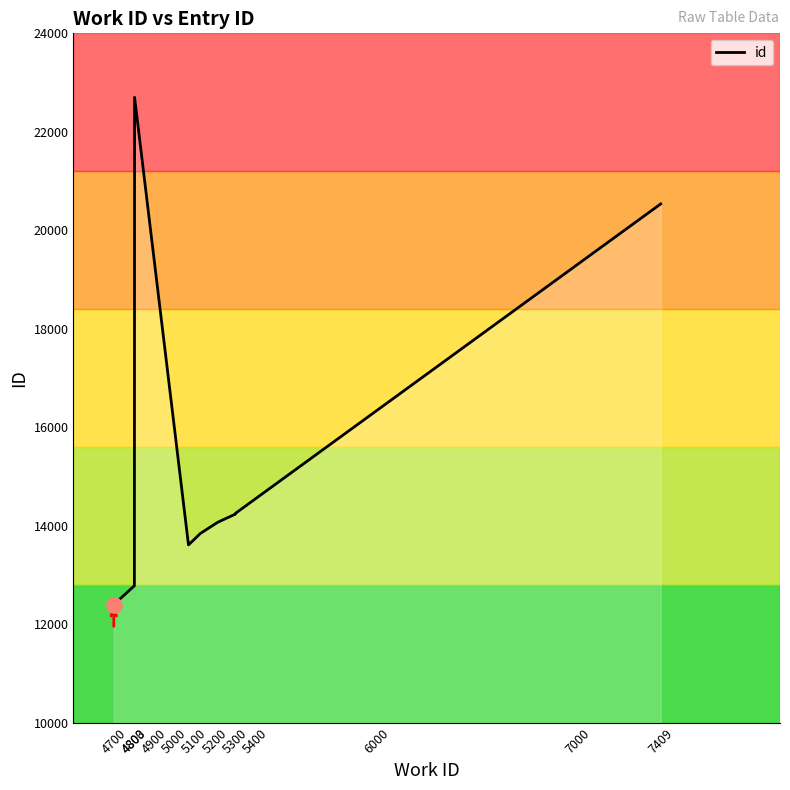

Which has a higher value, 6000 or 5300?

6000